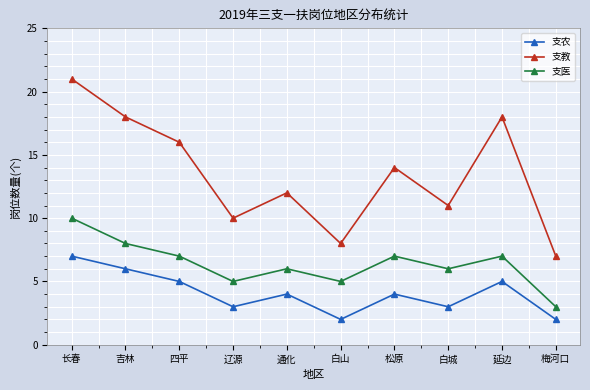

Reading left to right, transcribe all the data shown in this chart.

支农: 7	6	5	3	4	2	4	3	5	2
支教: 21	18	16	10	12	8	14	11	18	7
支医: 10	8	7	5	6	5	7	6	7	3